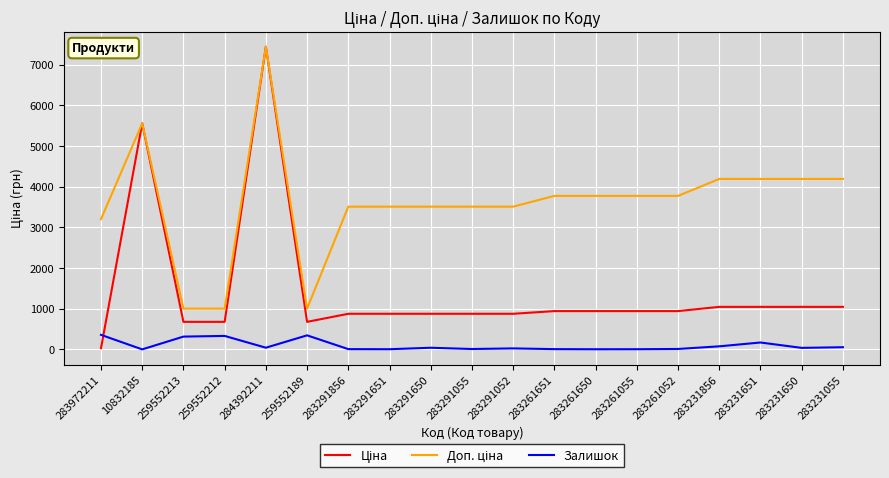

The Залишок series shows 9.0 at 283261651. True or false?

True